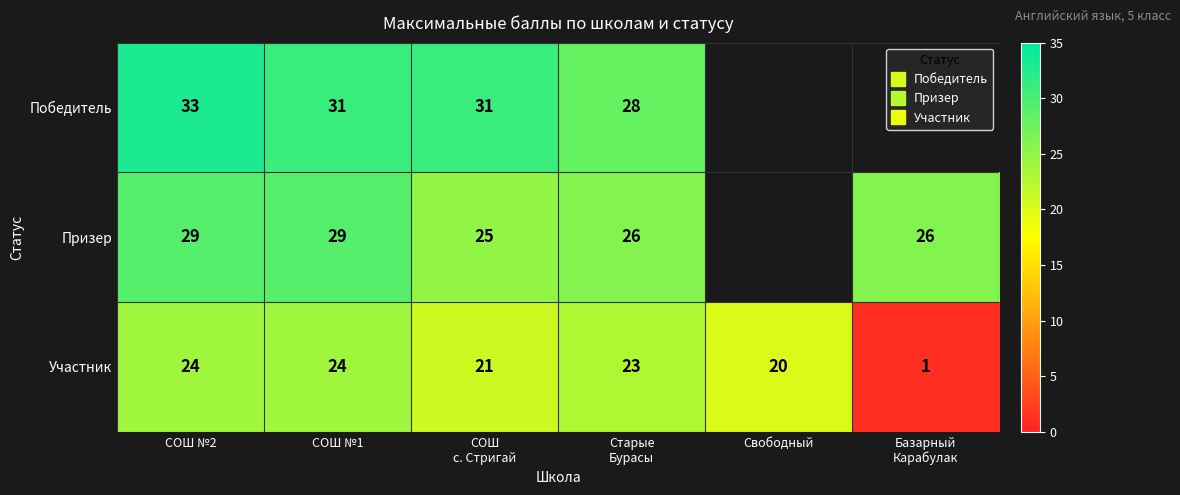

How many values in the Победитель series are below 31?

1